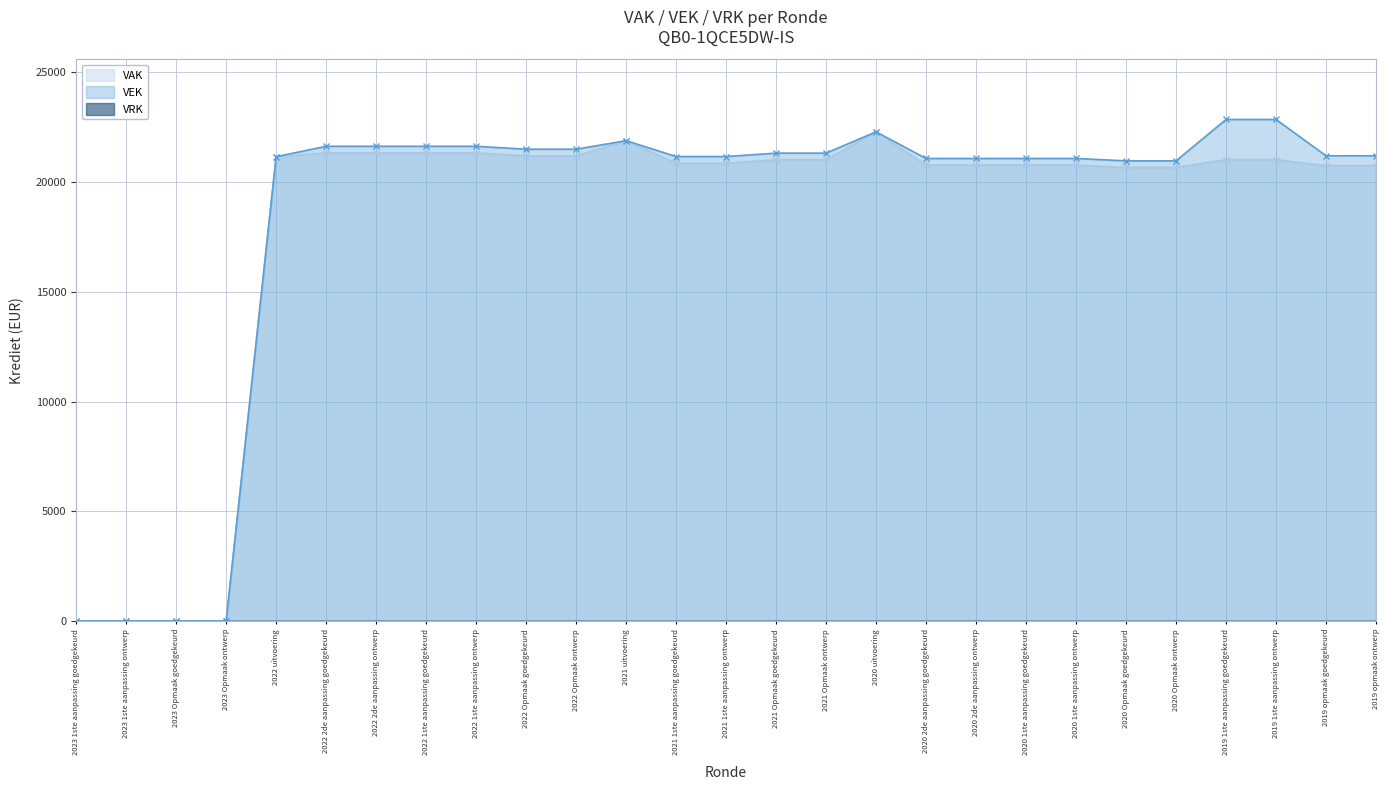

What is the highest value of the VEK series?

22842